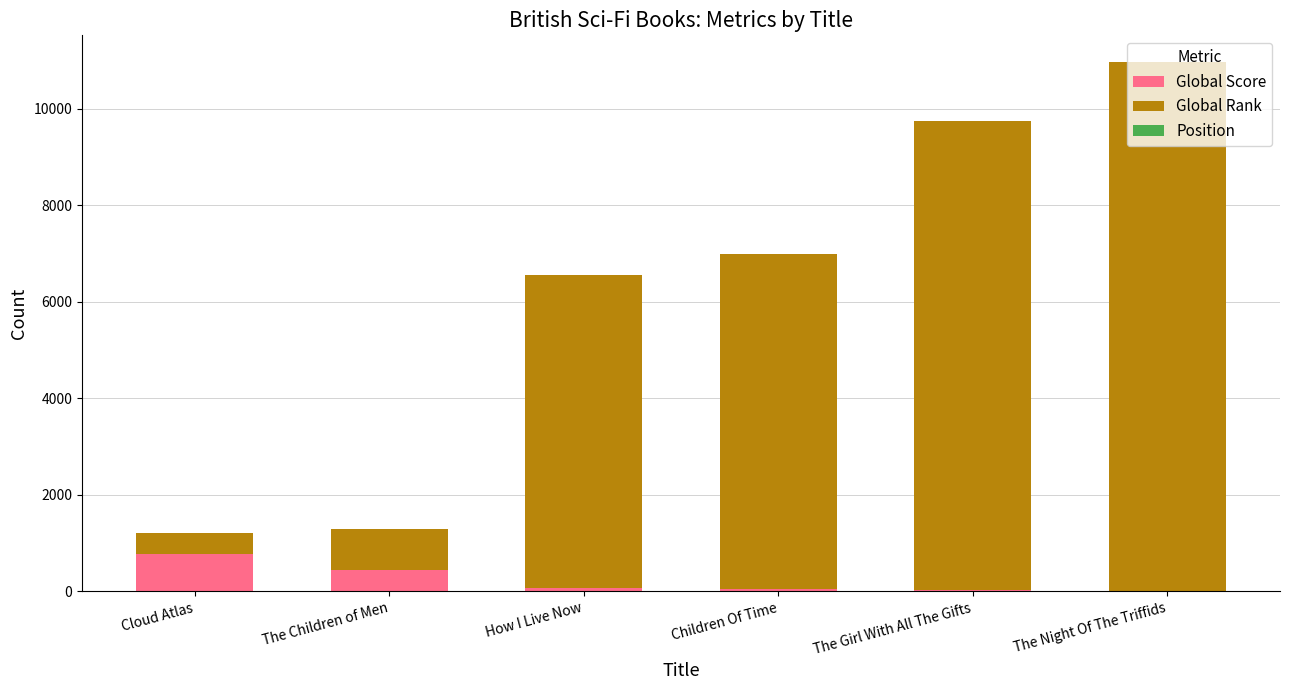

What is the highest value of the Global Score series?

766